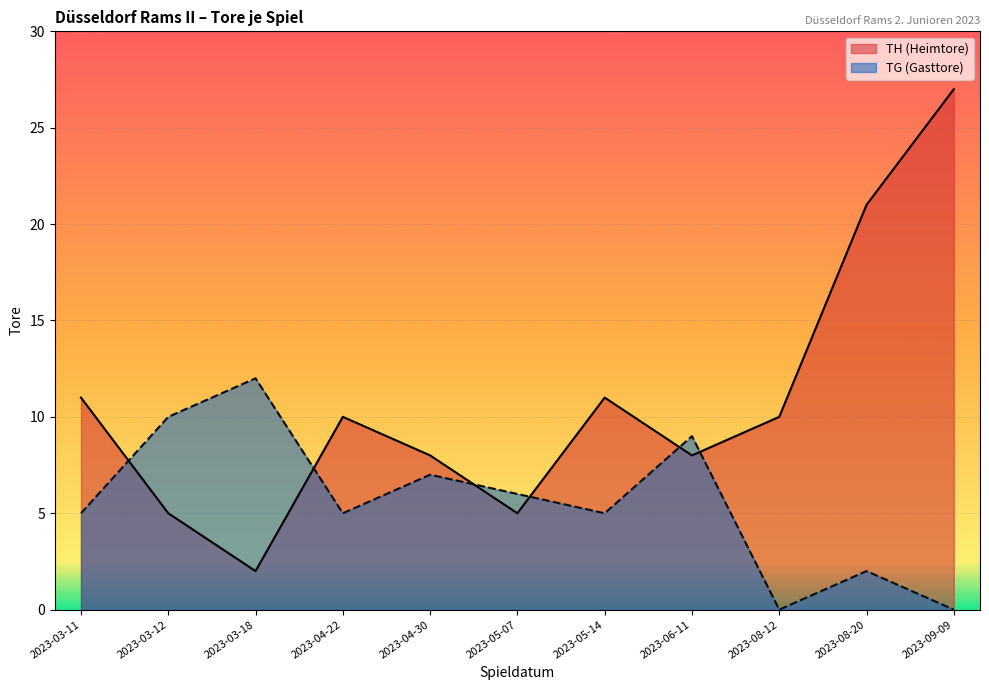

What are all the series names shown in the legend?

TH (Heimtore), TG (Gasttore)